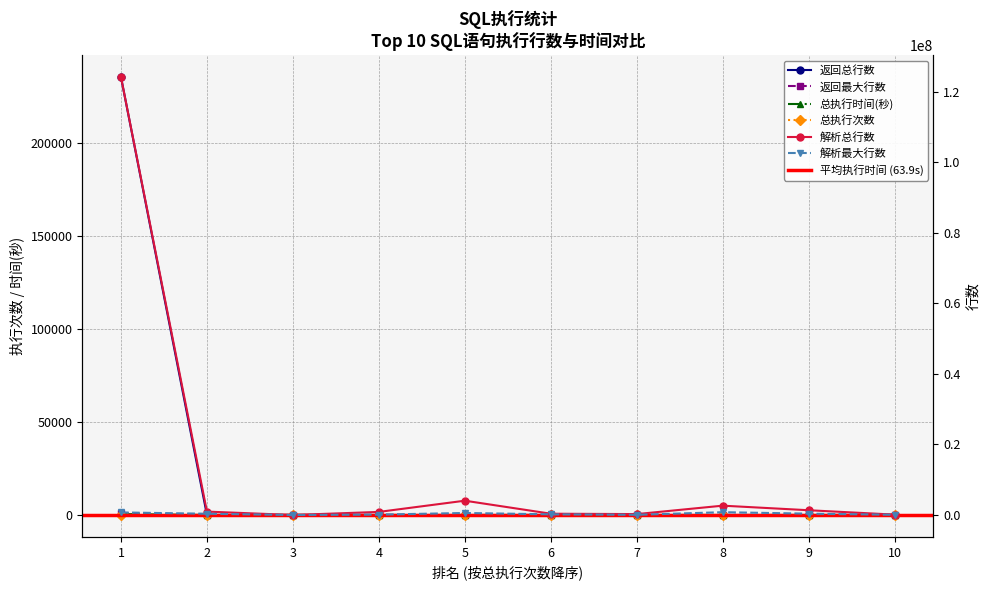

True or false: 解析最大行数 and 返回最大行数 cross at least once.

False